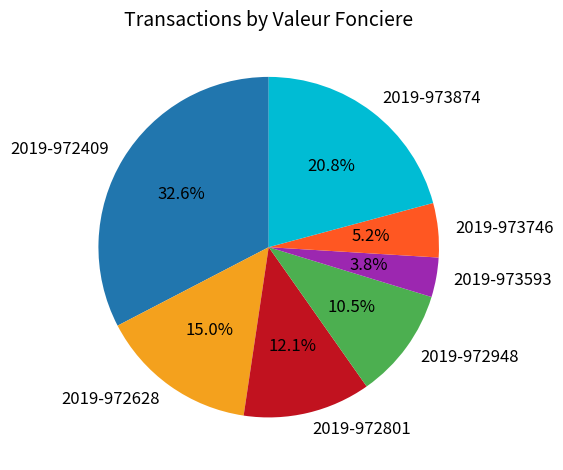

True or false: 2019-972948 accounts for 18% of the total.

False